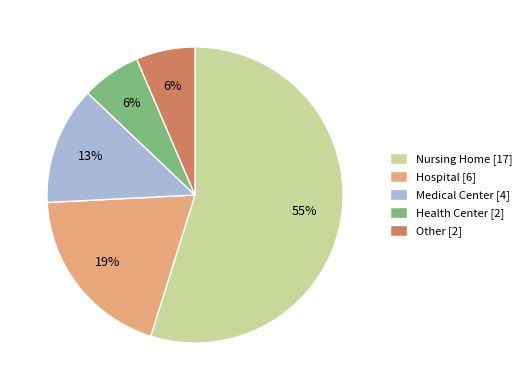

Does any single category account for the majority?

Yes